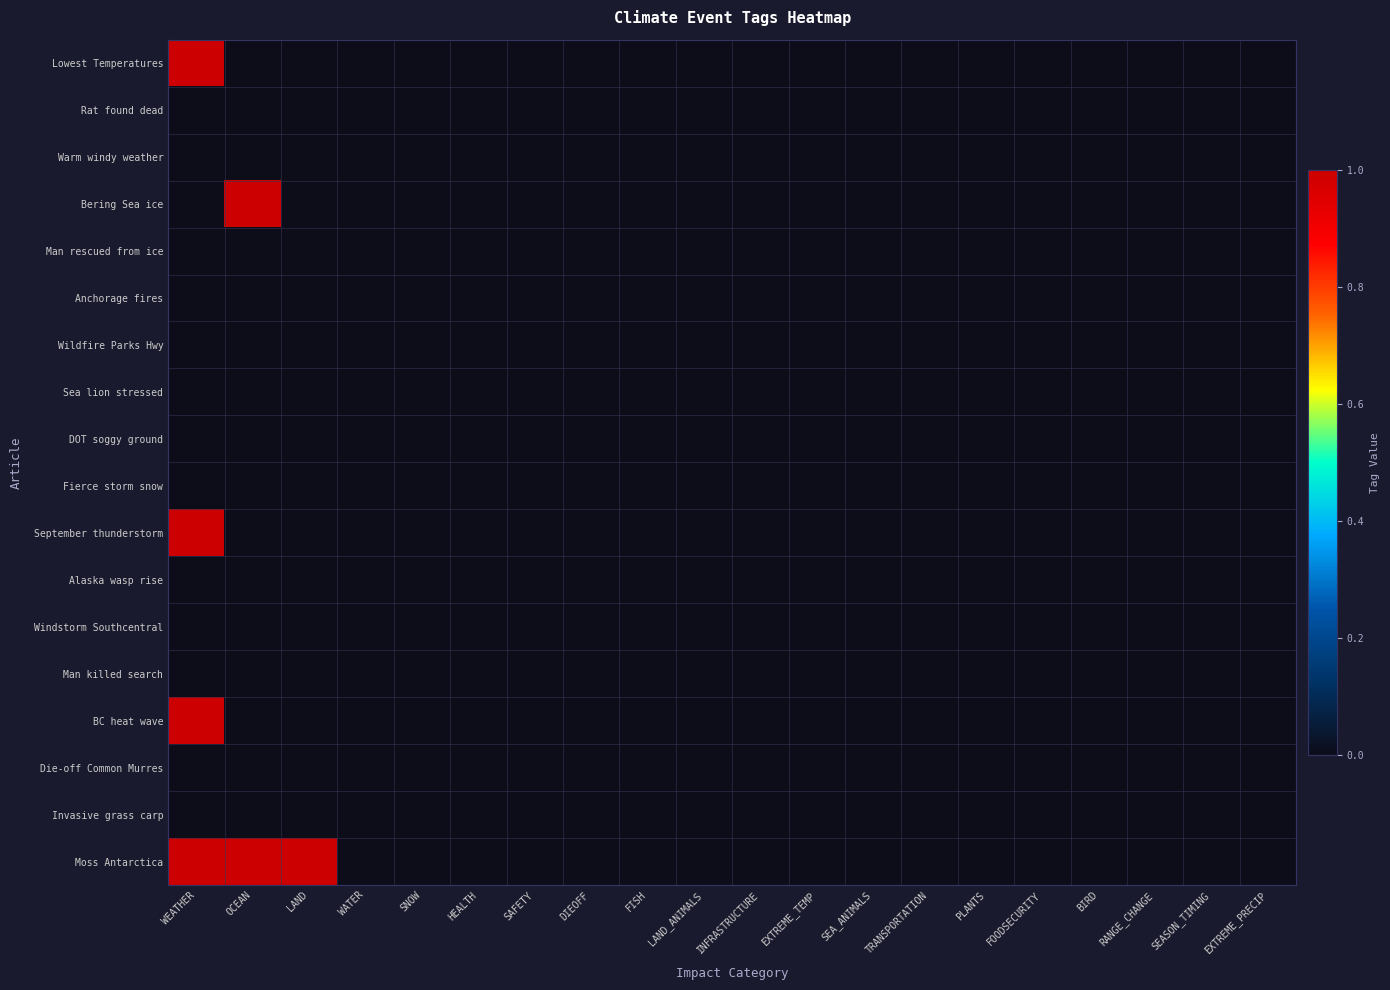

How many categories are shown in the chart?

20